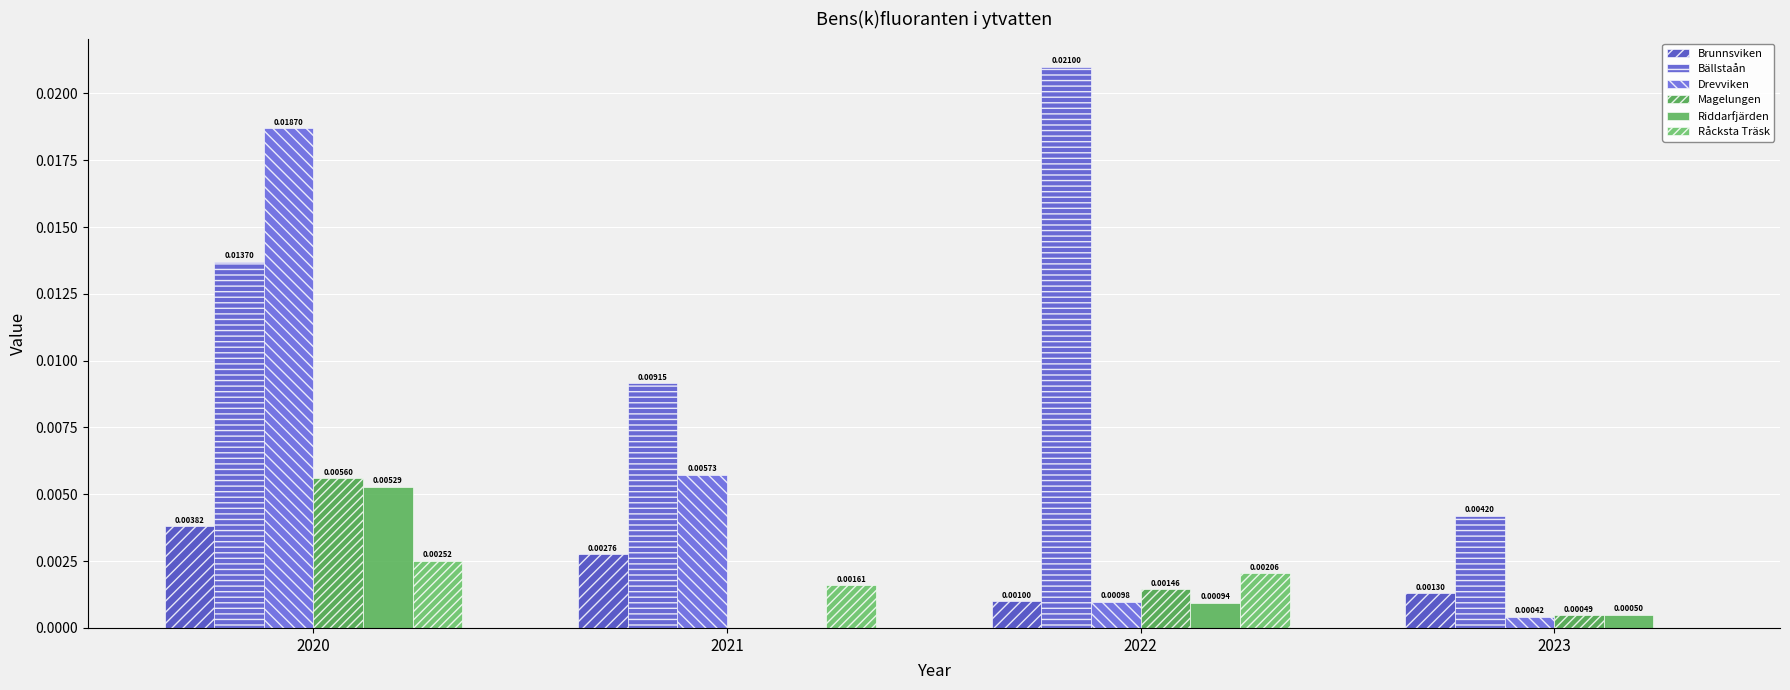

True or false: Bällstaån has a value of 0.0 at 2020.

True